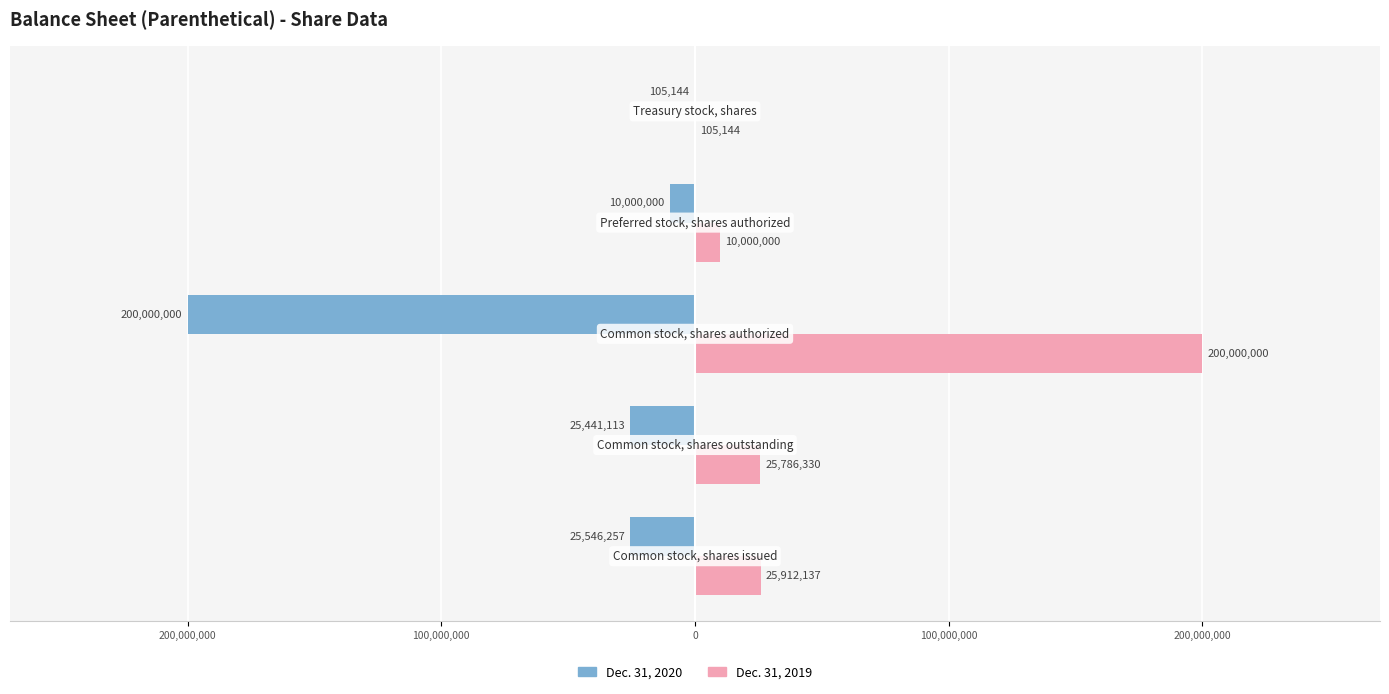

Which series has the widest spread of values?

Dec. 31, 2020